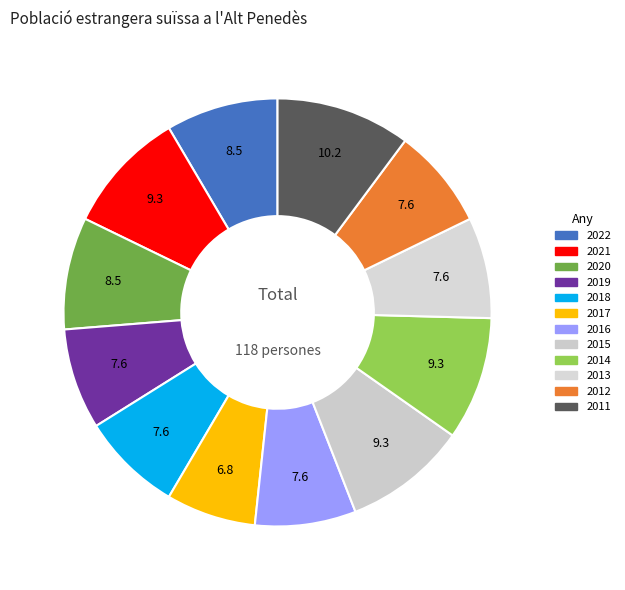

Is 2016 the majority of the pie?

No